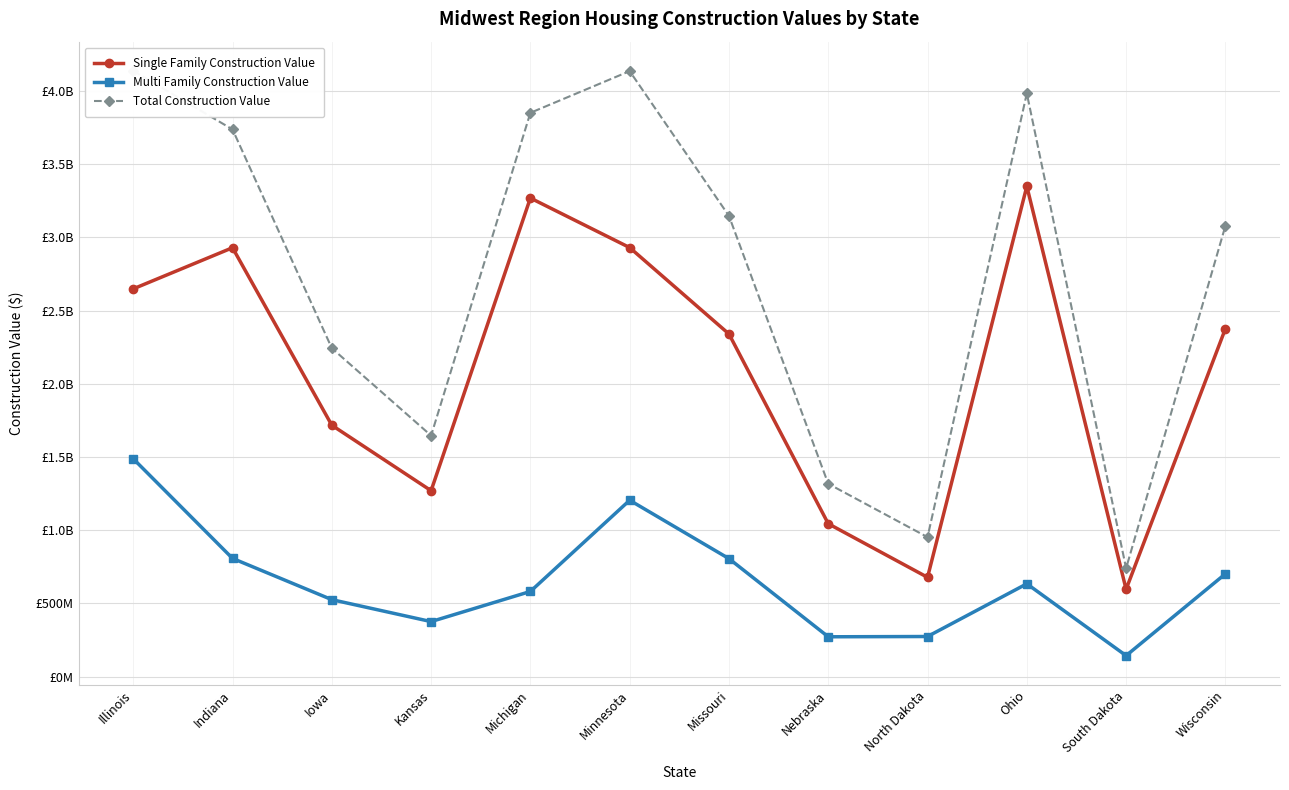

Where does the Total Construction Value series first go above 3146410000?

Illinois